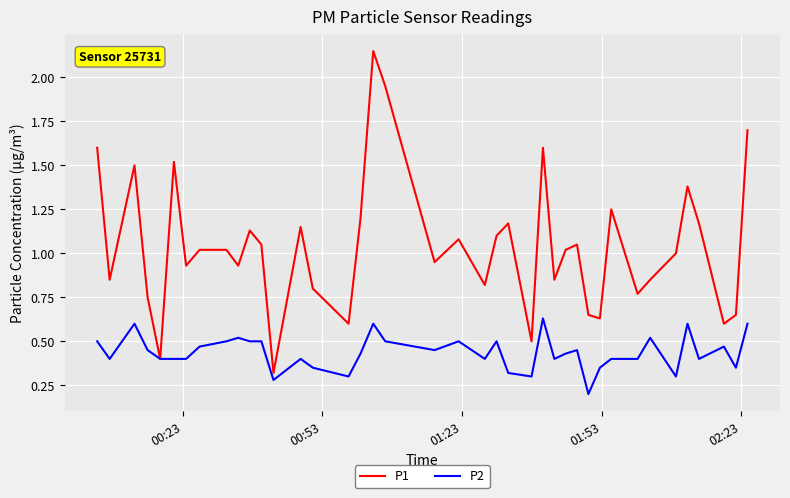

What is the average value of the P1 series?

1.0